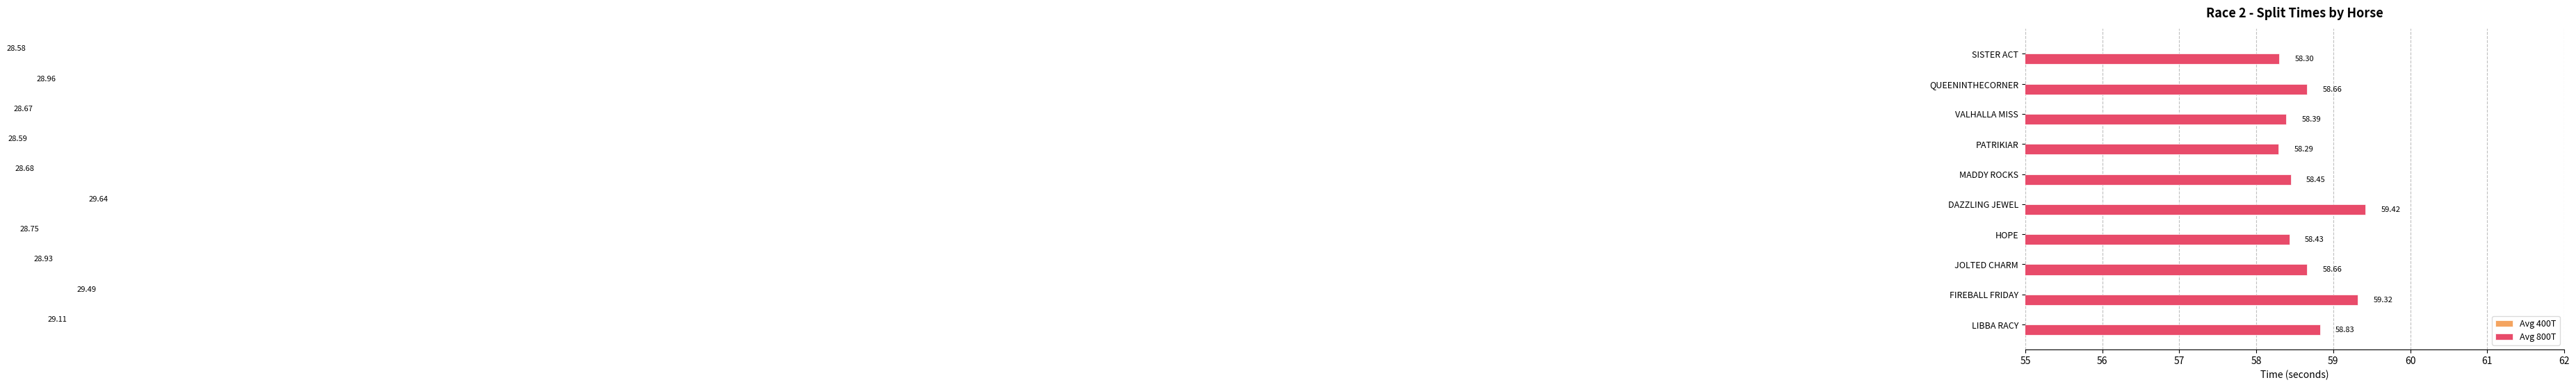

How many groups of bars are there?

10